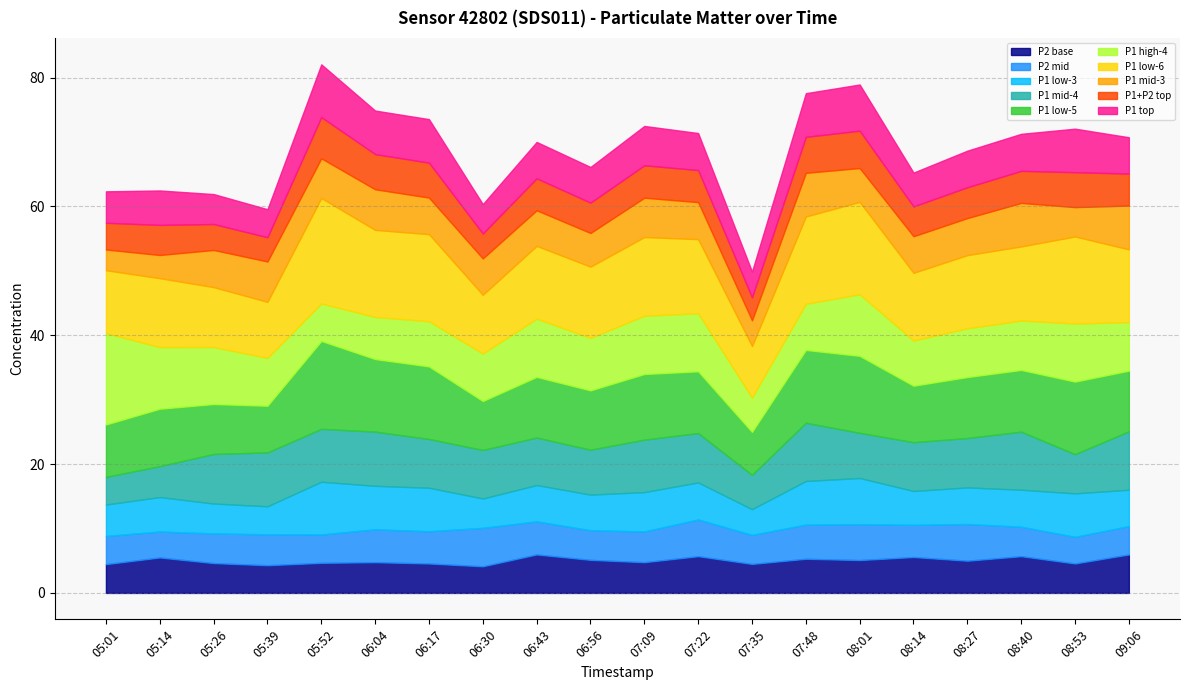

Rank the categories by P1_high value from lowest to highest.

07:35, 05:52, 06:04, 06:17, 08:14, 07:48, 06:30, 05:39, 09:06, 08:27, 08:40, 06:56, 05:26, 07:22, 08:53, 06:43, 07:09, 08:01, 05:14, 05:01